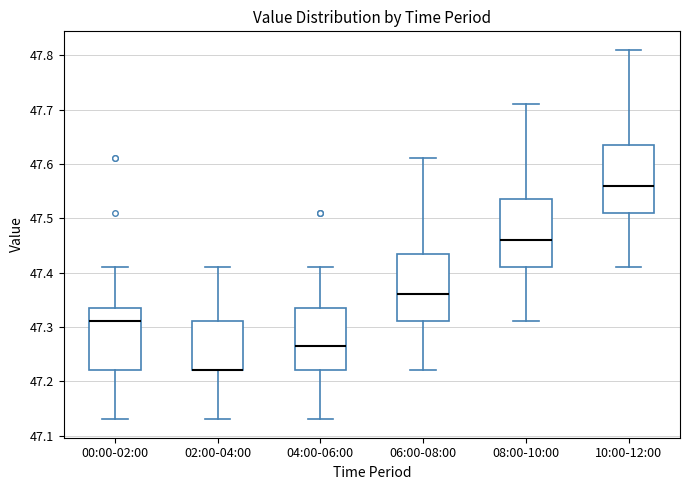

Reading left to right, transcribe this box plot: for each box, give where its median line is, the range the box spans, and where its two whiskers end, as read against the y-axis. The values are not printed on the chart, so give them approximately, as read against the axis.

00:00-02:00: median 47.31, box 47.22 to 47.34, whiskers 47.13 to 47.41
02:00-04:00: median 47.22 (drawn on the box's lower edge), box 47.22 to 47.31, whiskers 47.13 to 47.41
04:00-06:00: median 47.27, box 47.22 to 47.34, whiskers 47.13 to 47.41
06:00-08:00: median 47.36, box 47.31 to 47.44, whiskers 47.22 to 47.61
08:00-10:00: median 47.46, box 47.41 to 47.54, whiskers 47.31 to 47.71
10:00-12:00: median 47.56, box 47.51 to 47.64, whiskers 47.41 to 47.81